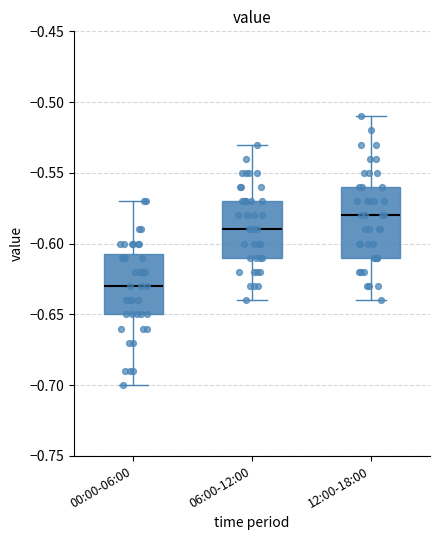

Where does the lower whisker of the box for 00:00-06:00 end on the y-axis? The values are not printed on the chart, so give them approximately, as read against the axis.

-0.700